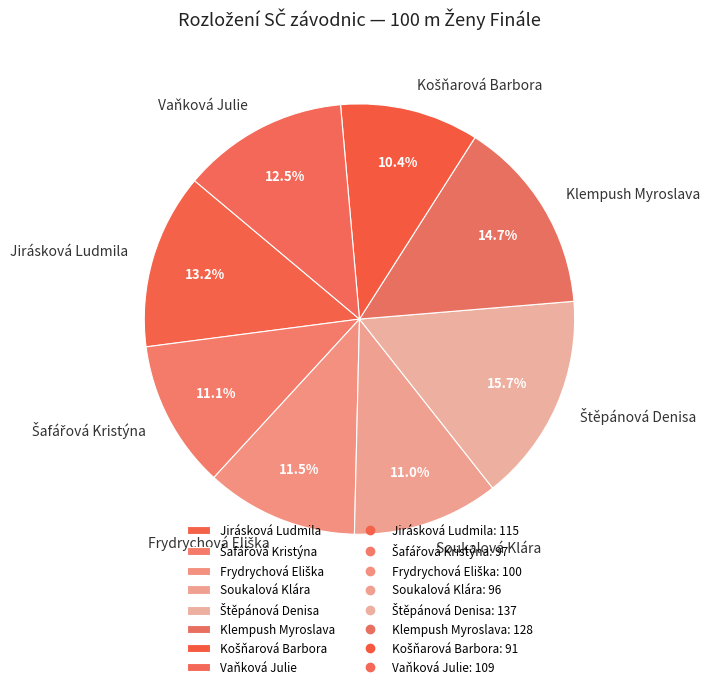

What percentage is NOT represented by Jirásková Ludmila?

86.8%